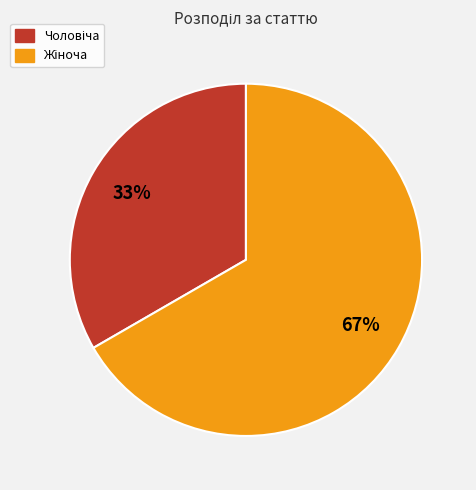

Is there a majority slice in this chart?

Yes